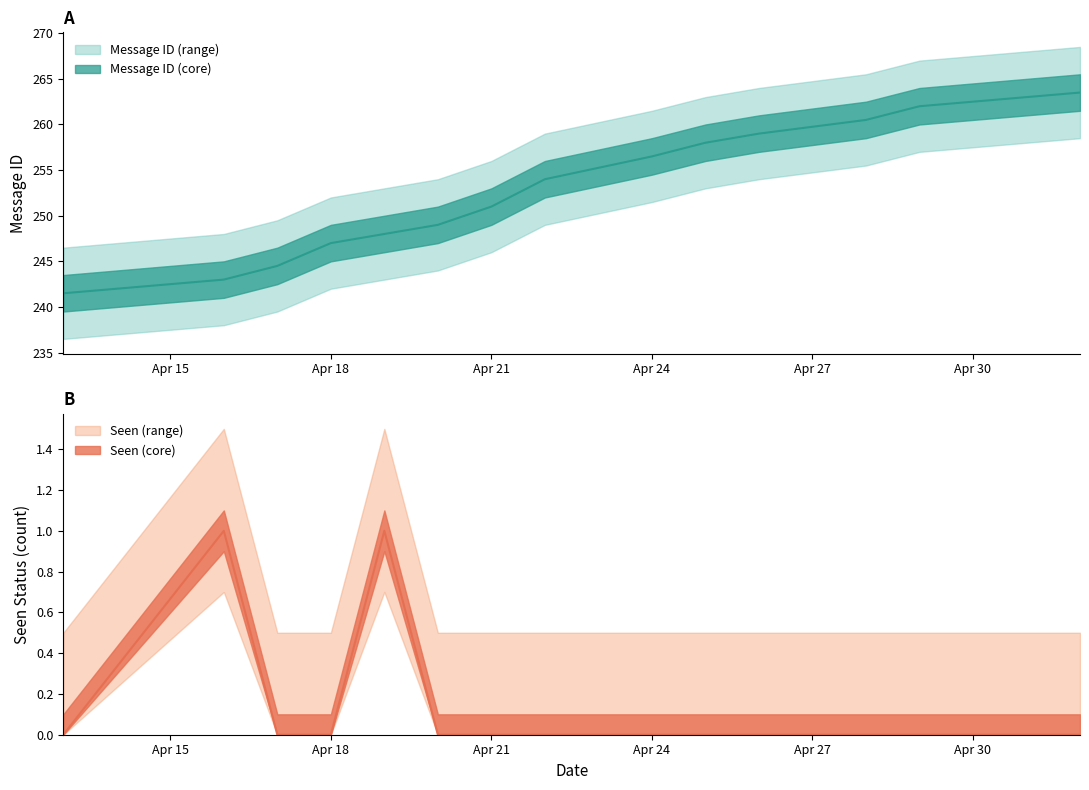

True or false: Seen and Message ID intersect in this chart.

False